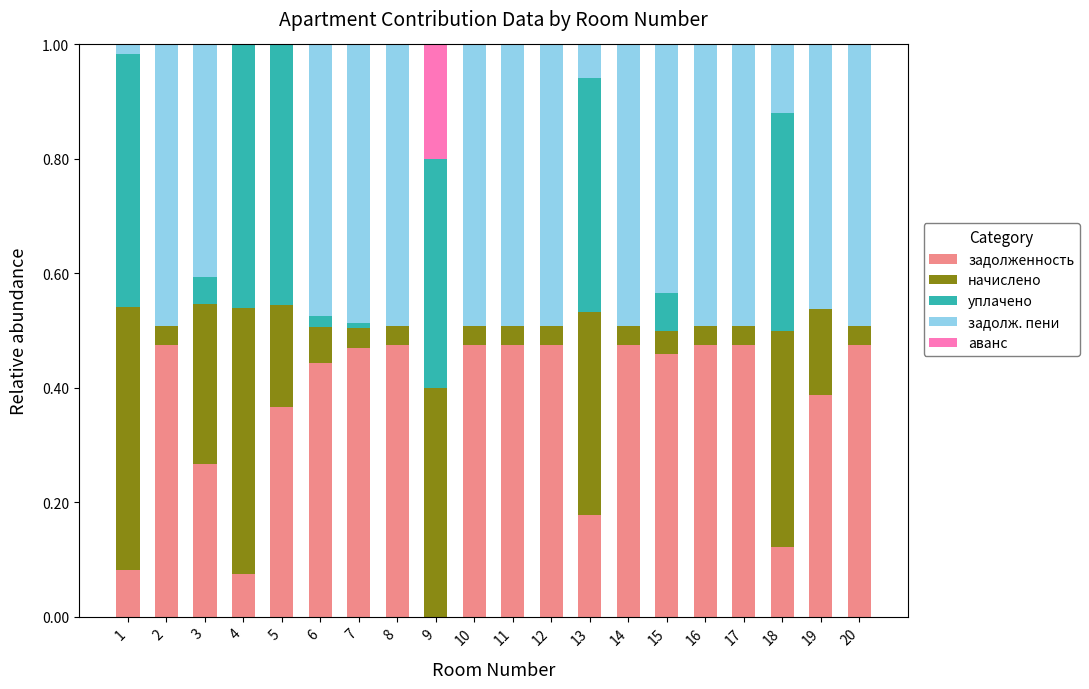

The задолженность series shows 0.5 at 8. True or false?

True